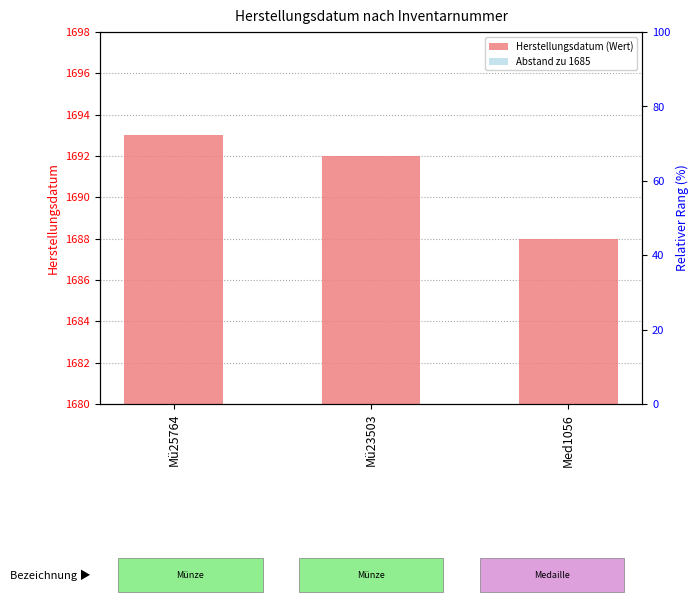

The value of Abstand zu 1685 at Mü25764 is 8. True or false?

True